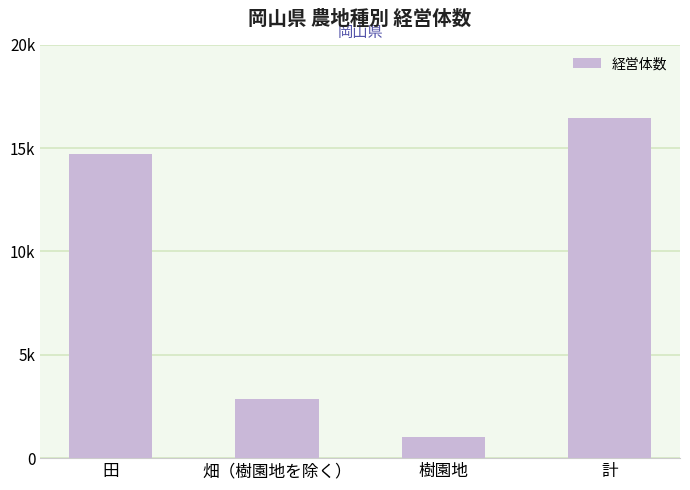

Are the bars horizontal?

No